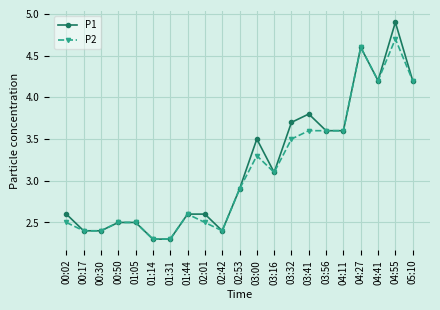

At which category is the sum across all series the highest?

04:55